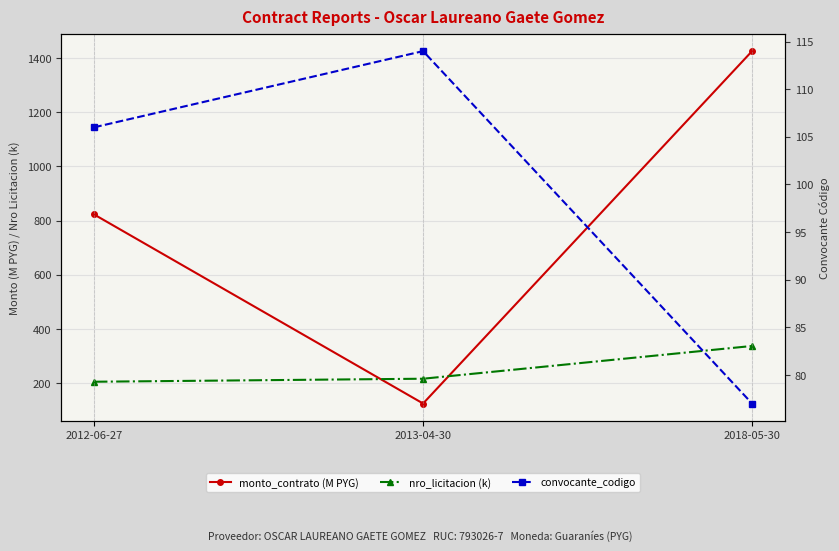

What is the total value across all series at 2012-06-27?

1133.7